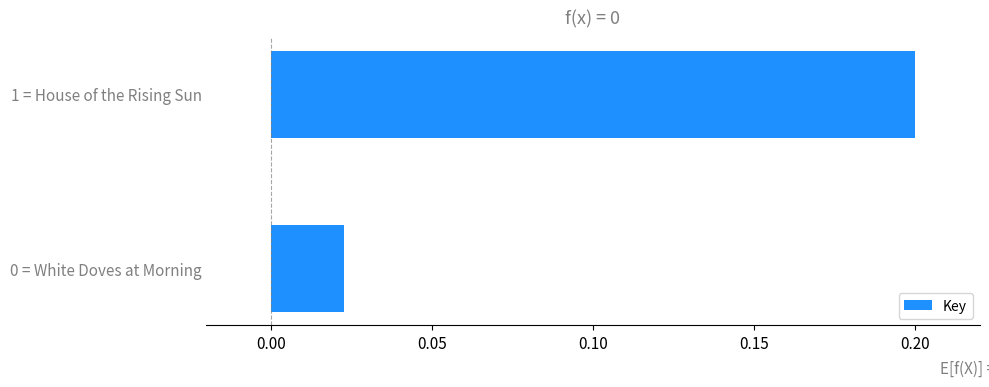

At which category does the chart reach its peak across all series?

1 = House of the Rising Sun